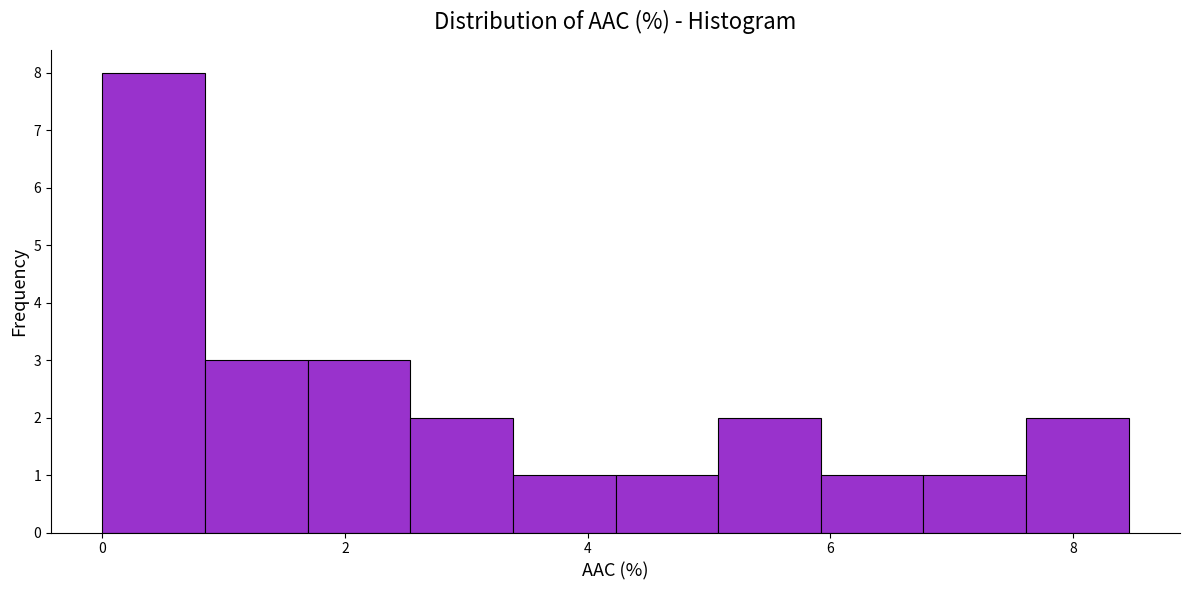

Which range on the x-axis has the tallest bar?

0.0 to 0.8